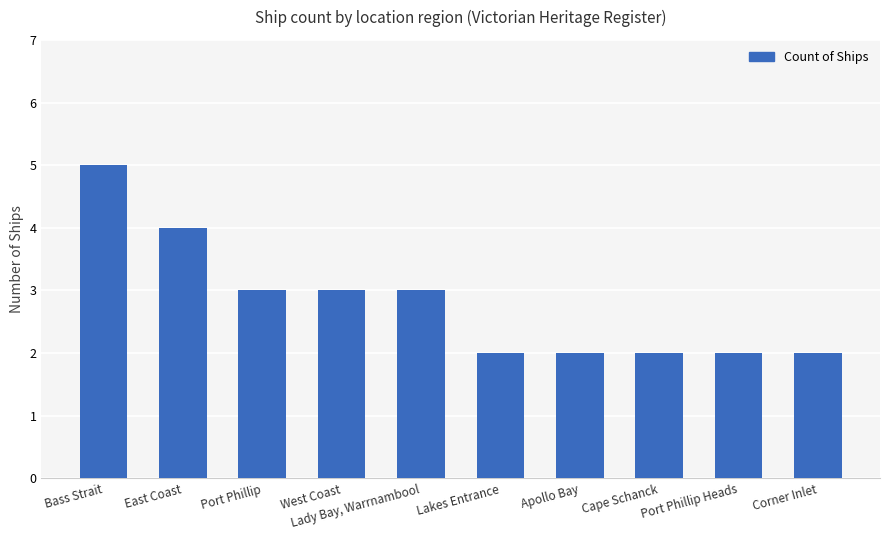

How many bars are there in total?

10